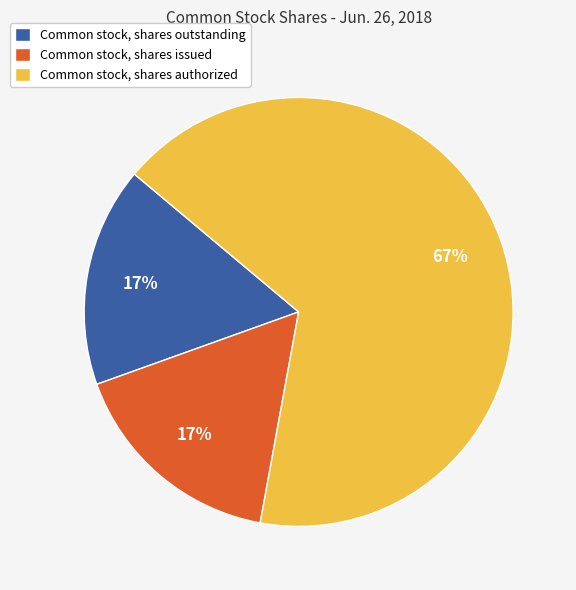

How many segments does this pie chart have?

3